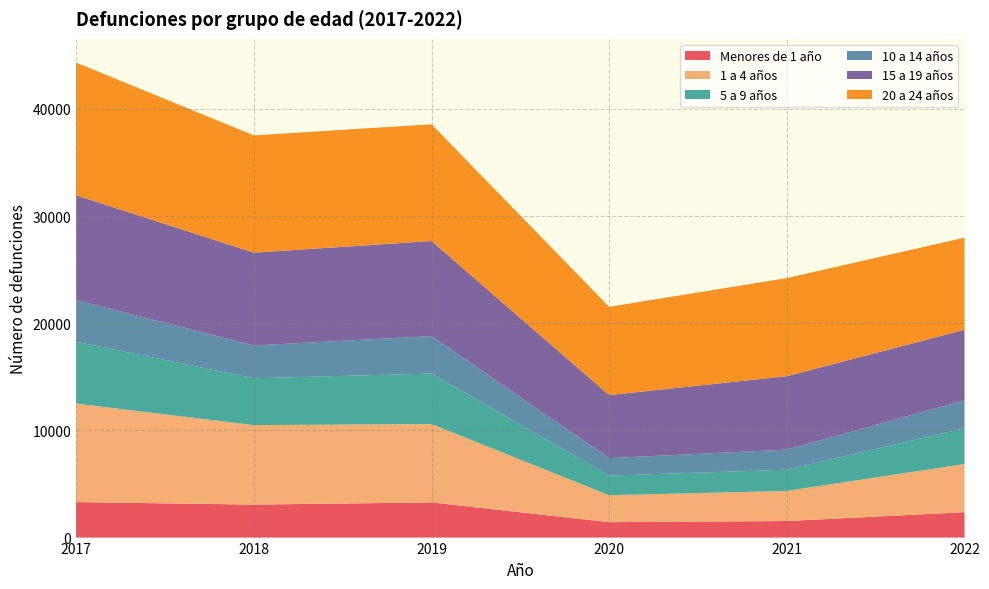

Reading left to right, transcribe all the data shown in this chart.

Menores de 1 año: 3310	3077	3282	1439	1546	2367
1 a 4 años: 9194	7417	7310	2511	2810	4495
5 a 9 años: 5768	4373	4711	1832	1978	3343
10 a 14 años: 3886	3057	3494	1631	1873	2603
15 a 19 años: 9774	8658	8872	5881	6850	6580
20 a 24 años: 12383	10942	10890	8235	9153	8595